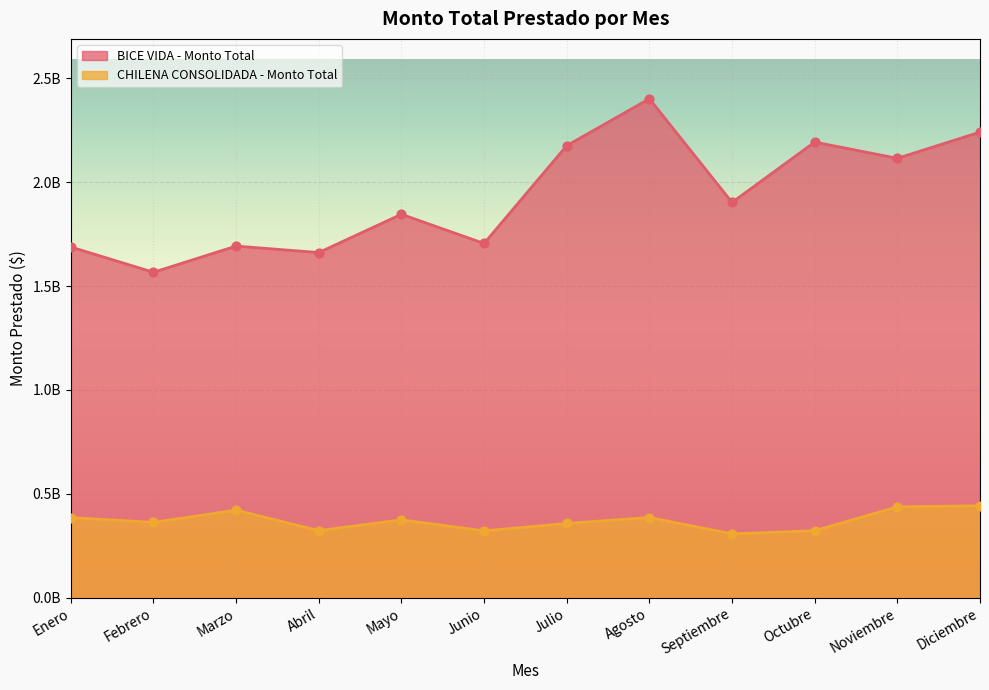

At how many categories does at least one series exceed 1253337916?

12